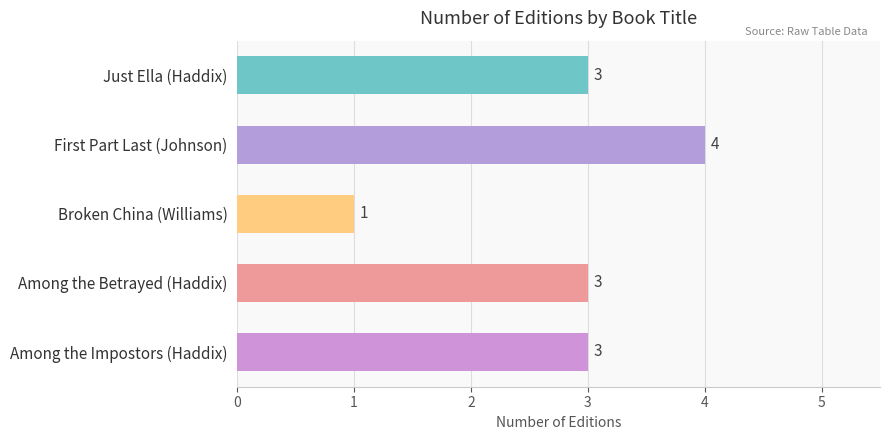

The chart shows a value of 1 at Broken China (Williams). True or false?

True